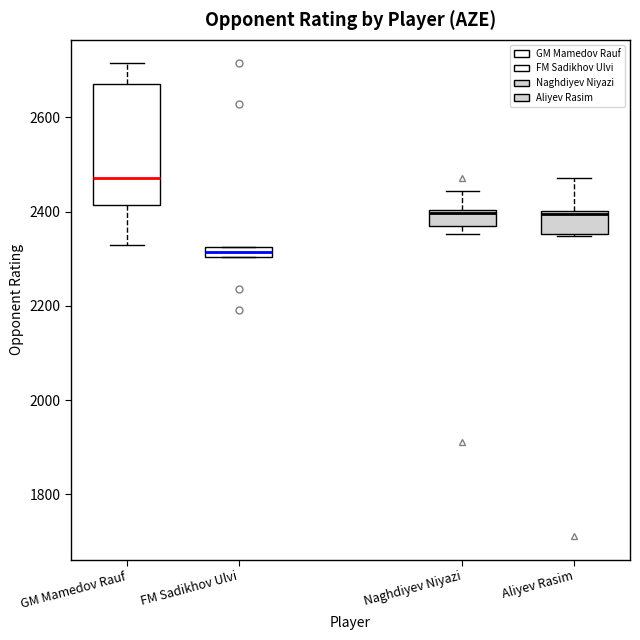

Which box is the tallest, from its lower edge to its upper edge?

GM Mamedov Rauf